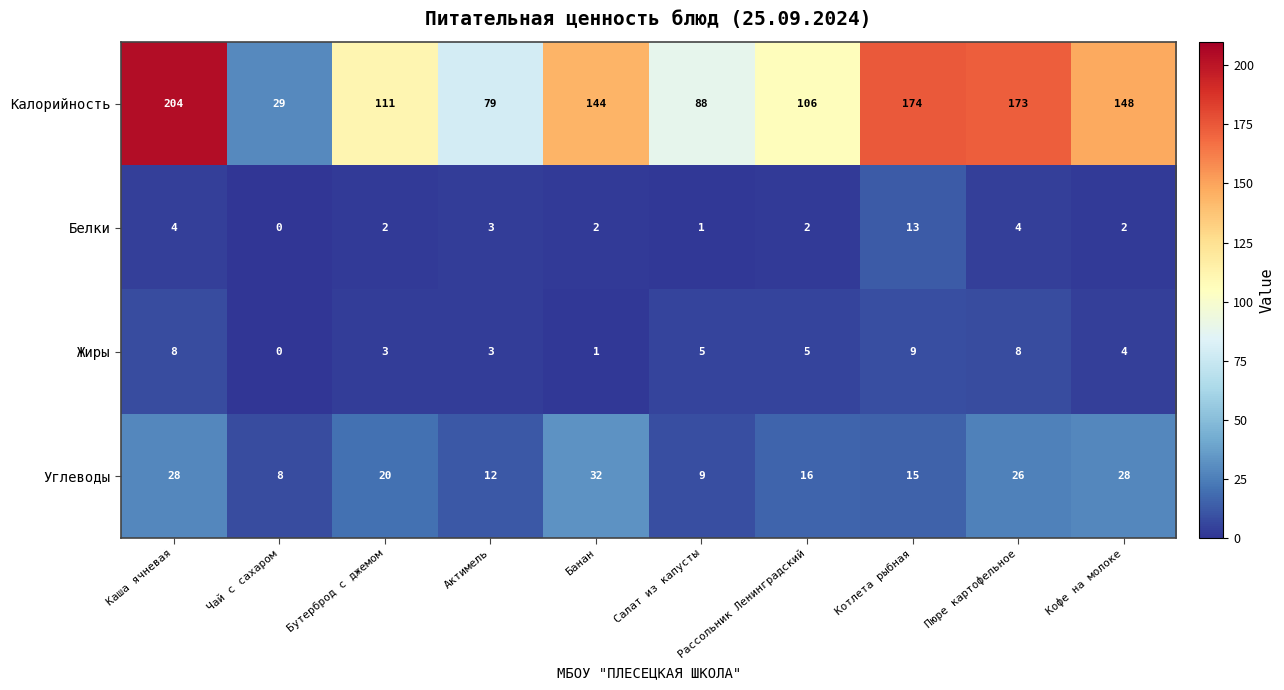

Where does the Калорийность series first go above 144?

Каша ячневая